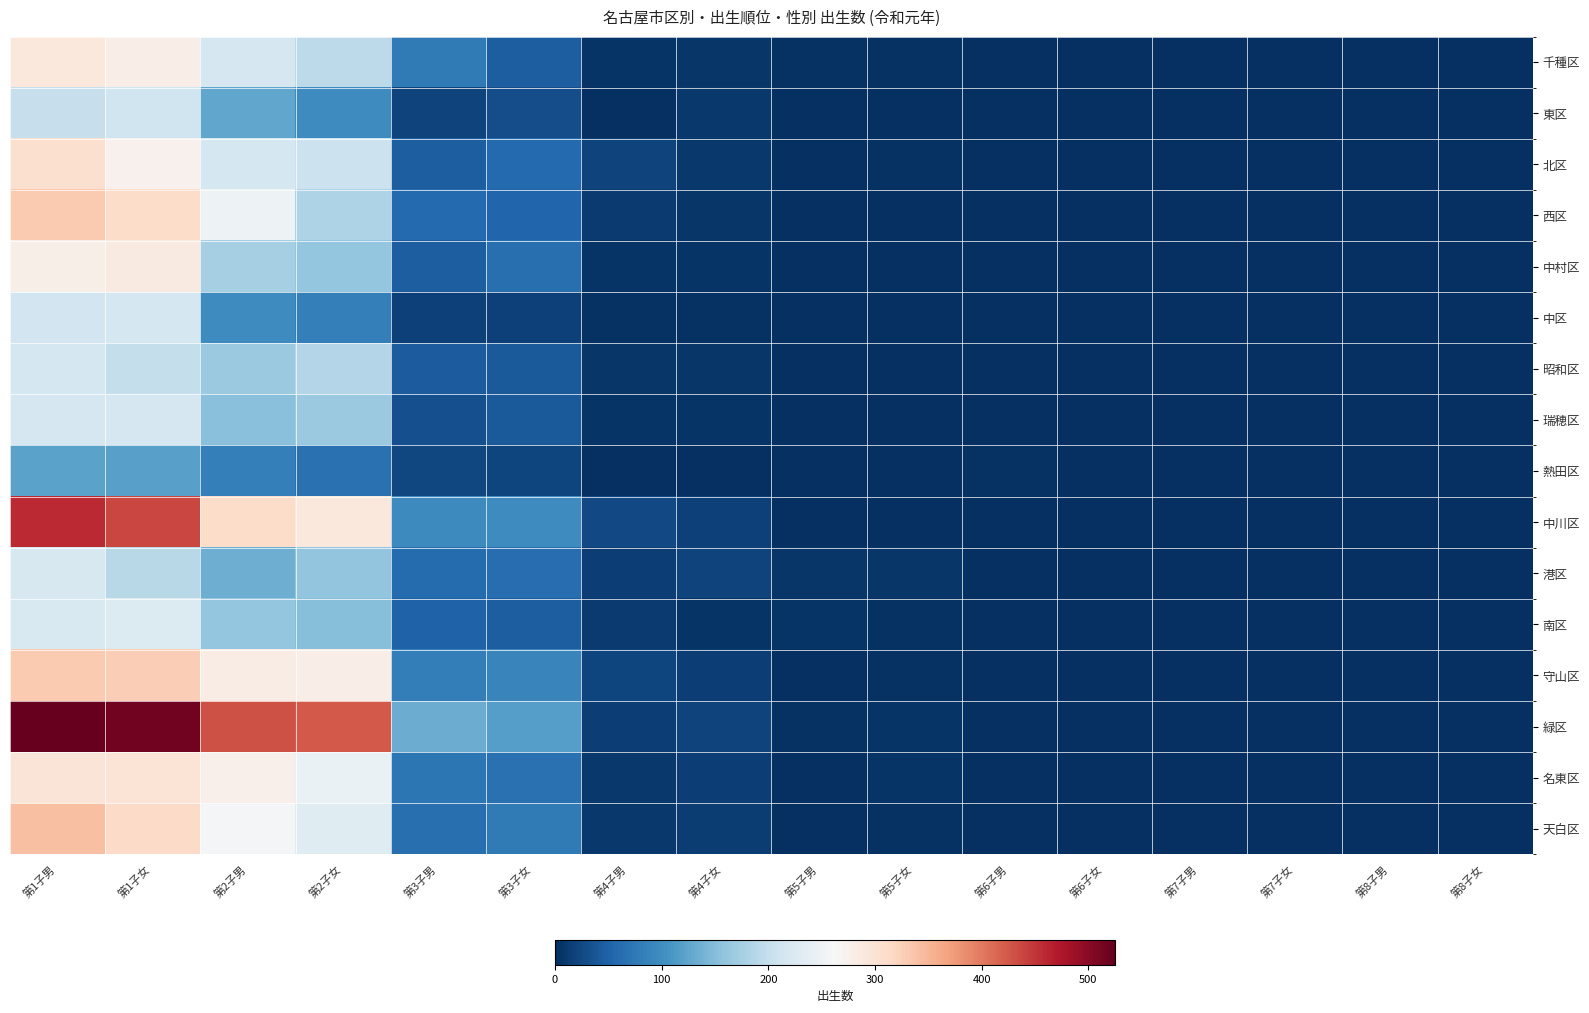

At how many categories does at least one series exceed 198?

4